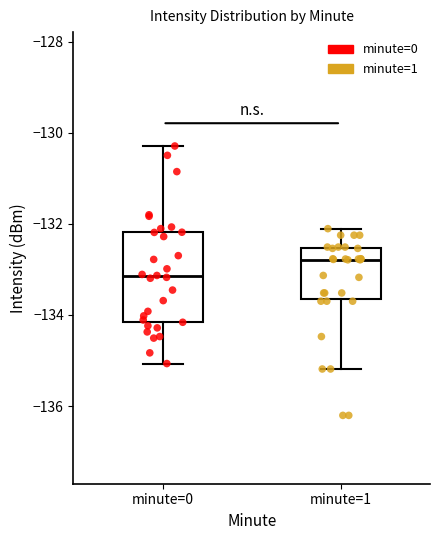

Reading left to right, transcribe this box plot: for each box, give where its median line is, the range the box spans, and where its two whiskers end, as read against the y-axis. The values are not printed on the chart, so give them approximately, as read against the axis.

minute=0: median -133.2, box -134.2 to -132.2, whiskers -135.0 to -130.2
minute=1: median -132.8, box -133.6 to -132.6, whiskers -135.2 to -132.2